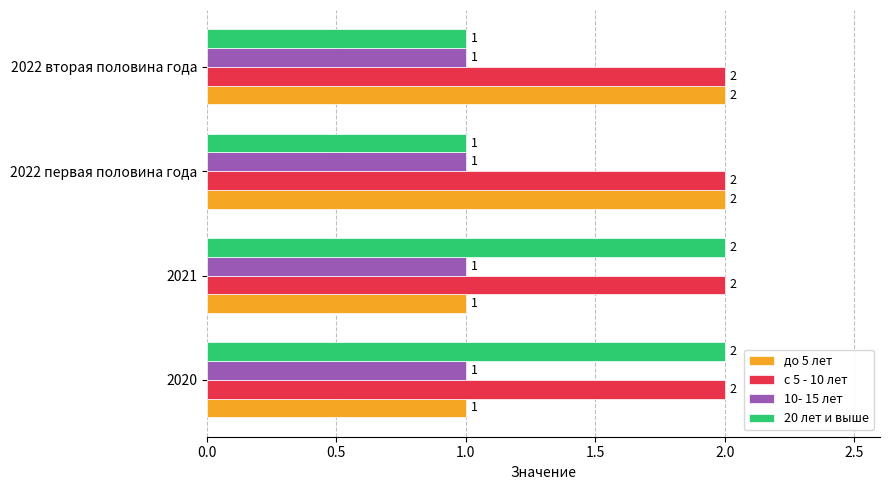

What is the sum of all 10- 15 лет values?

4